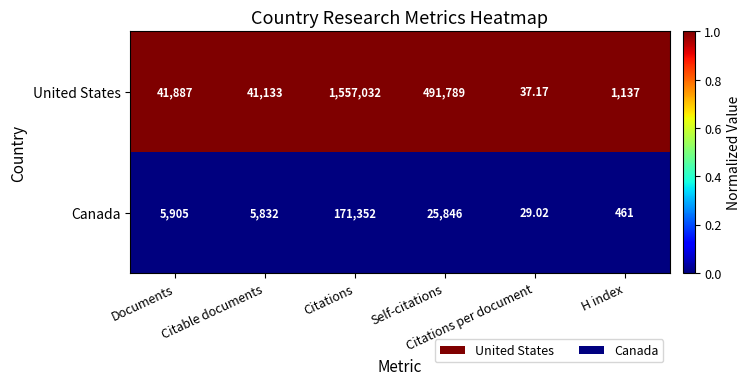

Count the number of categories in the chart.

6